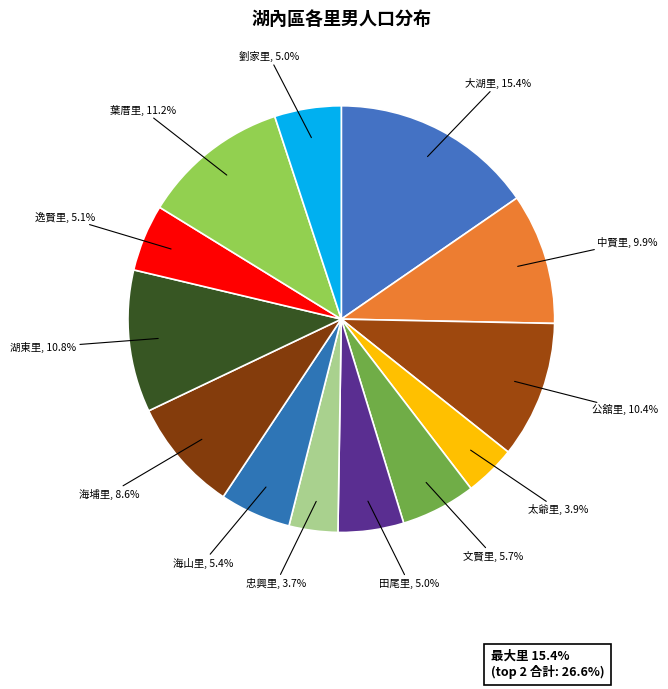

True or false: 公舘里 accounts for 16% of the total.

False